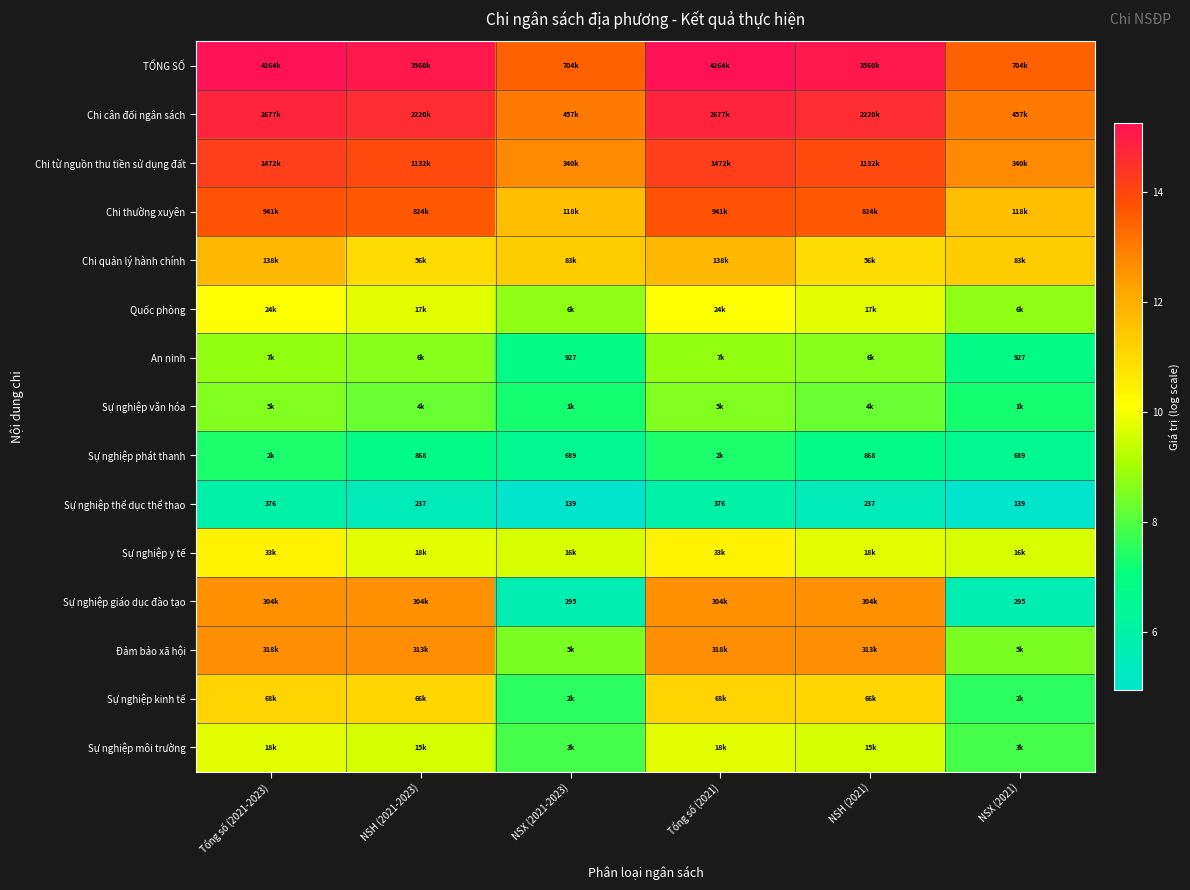

Which has a higher value, NSH (2021-2023) or Tổng số (2021-2023)?

Tổng số (2021-2023)